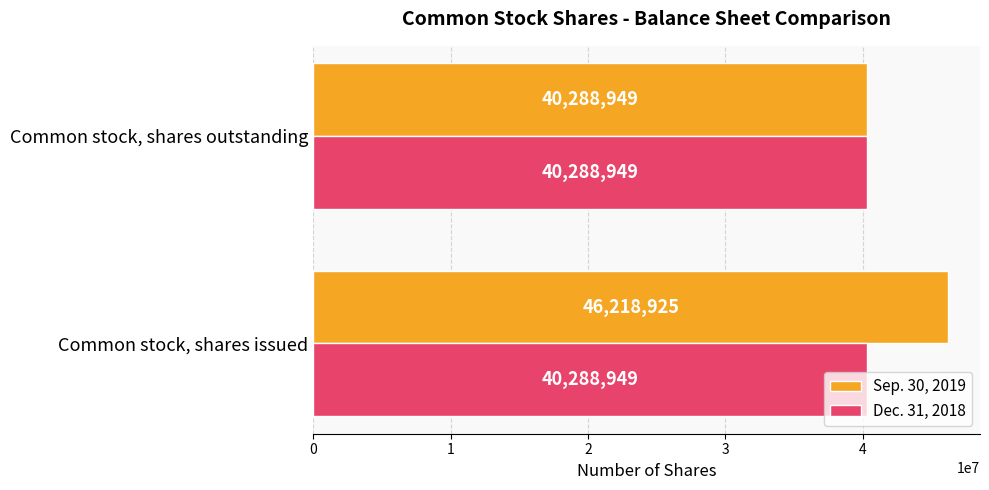

What is the sum of all Dec. 31, 2018 values?

80577898